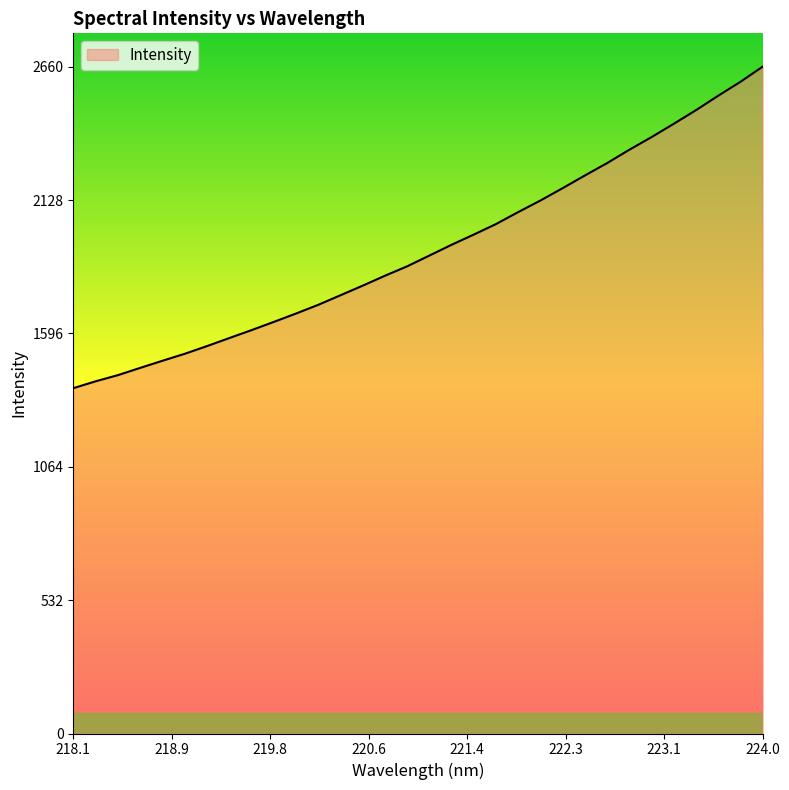

Does the chart display data point markers on the line(s)?

No